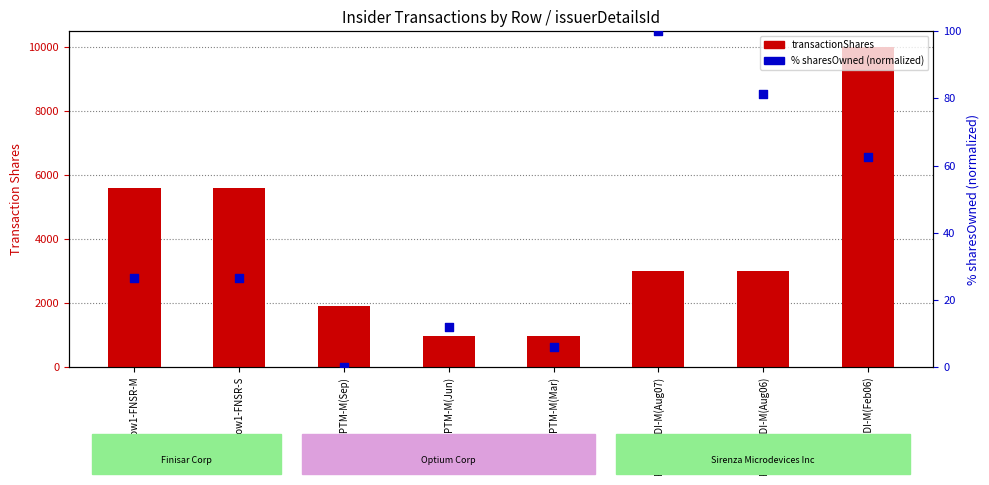

Which series has the largest total across all categories?

transactionShares